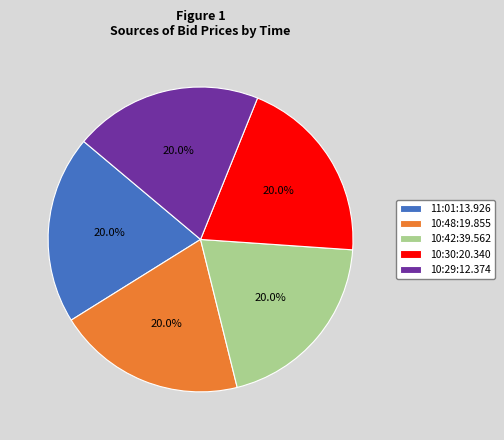

Count the number of slices in the pie.

5